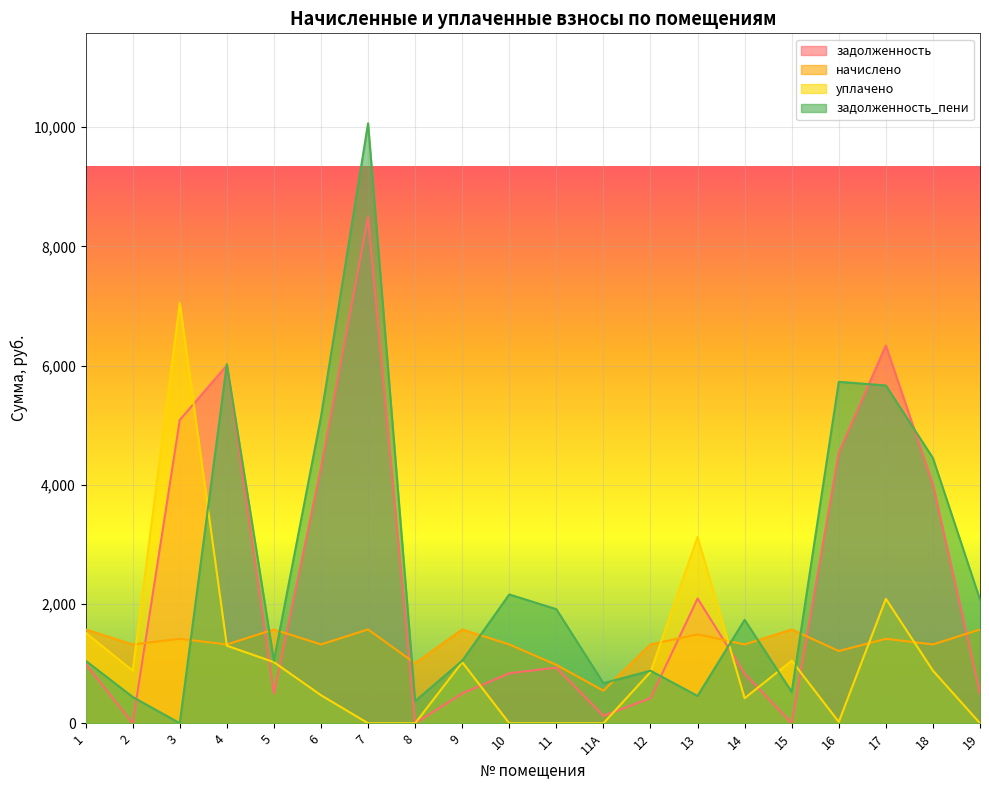

Reading left to right, extract all data points from this chart.

задолженность: 1=994.1	2=0.0	3=5087.2	4=6003.7	5=499.5	6=4289.8	7=8491.5	8=0.0	9=499.5	10=839.2	11=933.1	11А=125.8	12=419.6	13=2093.3	14=833.4	15=0.0	16=4539.0	17=6337.1	18=4009.1	19=499.5
начислено: 1=1573.4	2=1321.7	3=1416.9	4=1321.7	5=1573.4	6=1321.7	7=1573.4	8=1005.3	9=1573.4	10=1321.7	11=979.8	11А=546.0	12=1321.7	13=1491.8	14=1321.7	15=1573.4	16=1211.1	17=1416.9	18=1321.7	19=1573.4
уплачено: 1=1518.6	2=881.1	3=7052.0	4=1300.9	5=1025.0	6=470.4	7=0.0	8=0.0	9=1024.0	10=0.0	11=0.0	11А=0.0	12=860.1	13=3126.5	14=420.3	15=1049.0	16=21.9	17=2087.2	18=882.0	19=0.0
задолженность_пени: 1=1049.0	2=440.6	3=0.0	4=6024.5	5=1048.0	6=5141.1	7=10064.9	8=370.7	9=1049.0	10=2160.8	11=1912.9	11А=671.9	12=881.1	13=458.6	14=1734.8	15=524.5	16=5728.2	17=5666.8	18=4448.8	19=2072.9